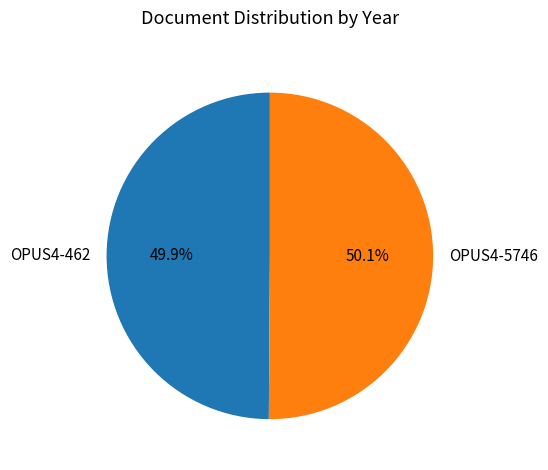

How much of the chart is everything except OPUS4-462?

50.1%